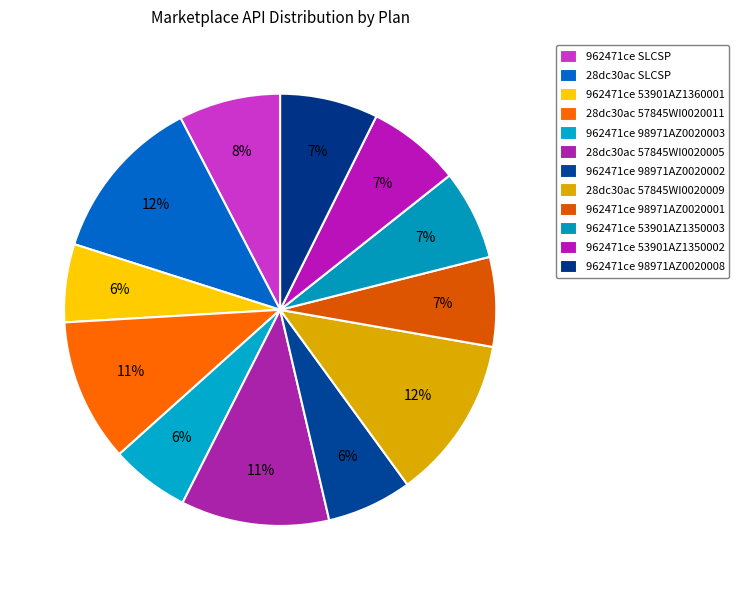

What percentage is NOT represented by 962471ce 98971AZ0020008?

92.7%